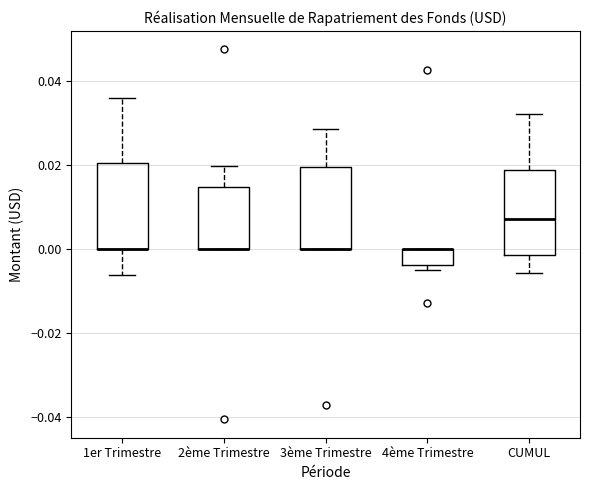

Reading left to right, transcribe this box plot: for each box, give where its median line is, the range the box spans, and where its two whiskers end, as read against the y-axis. The values are not printed on the chart, so give them approximately, as read against the axis.

1er Trimestre: median 0.000 (drawn on the box's lower edge), box 0.000 to 0.020, whiskers -0.006 to 0.036
2ème Trimestre: median 0.000 (drawn on the box's lower edge), box 0.000 to 0.014, whiskers 0.000 to 0.020
3ème Trimestre: median 0.000 (drawn on the box's lower edge), box 0.000 to 0.020, whiskers 0.000 to 0.028
4ème Trimestre: median 0.000 (drawn on the box's upper edge), box -0.004 to 0.000, whiskers -0.004 (just below the box's lower edge) to 0.000
CUMUL: median 0.008, box -0.002 to 0.018, whiskers -0.006 to 0.032